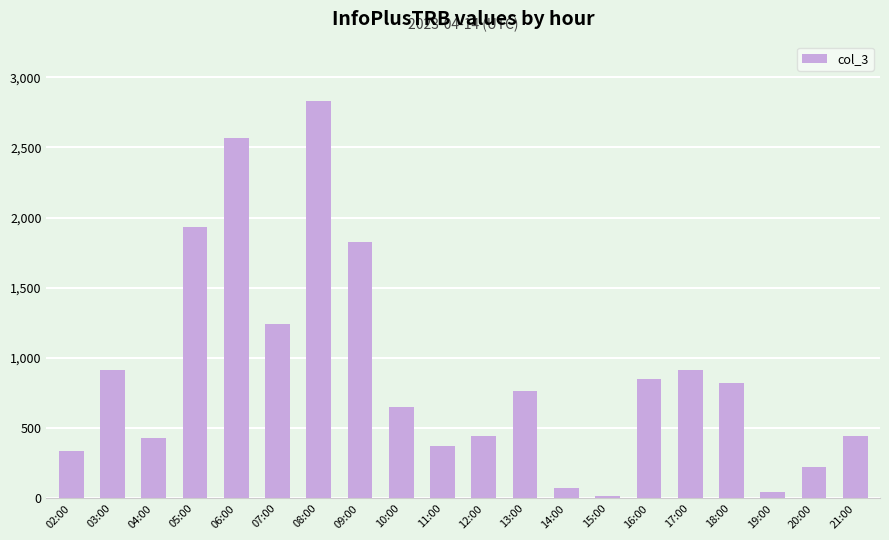

What is the greatest value displayed?

2829